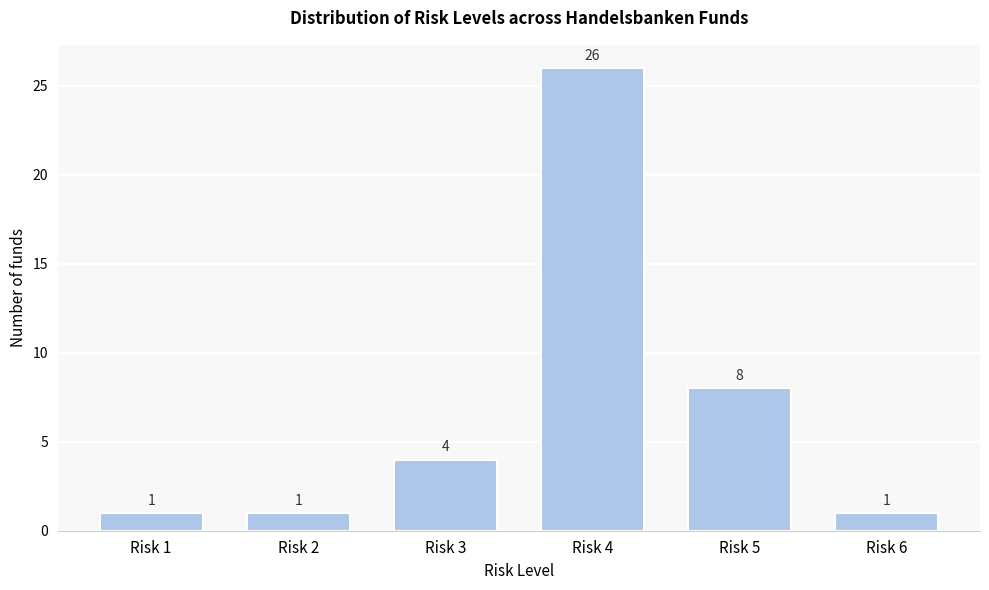

Reading left to right, transcribe all the data shown in this chart.

Risk 1=1	Risk 2=1	Risk 3=4	Risk 4=26	Risk 5=8	Risk 6=1